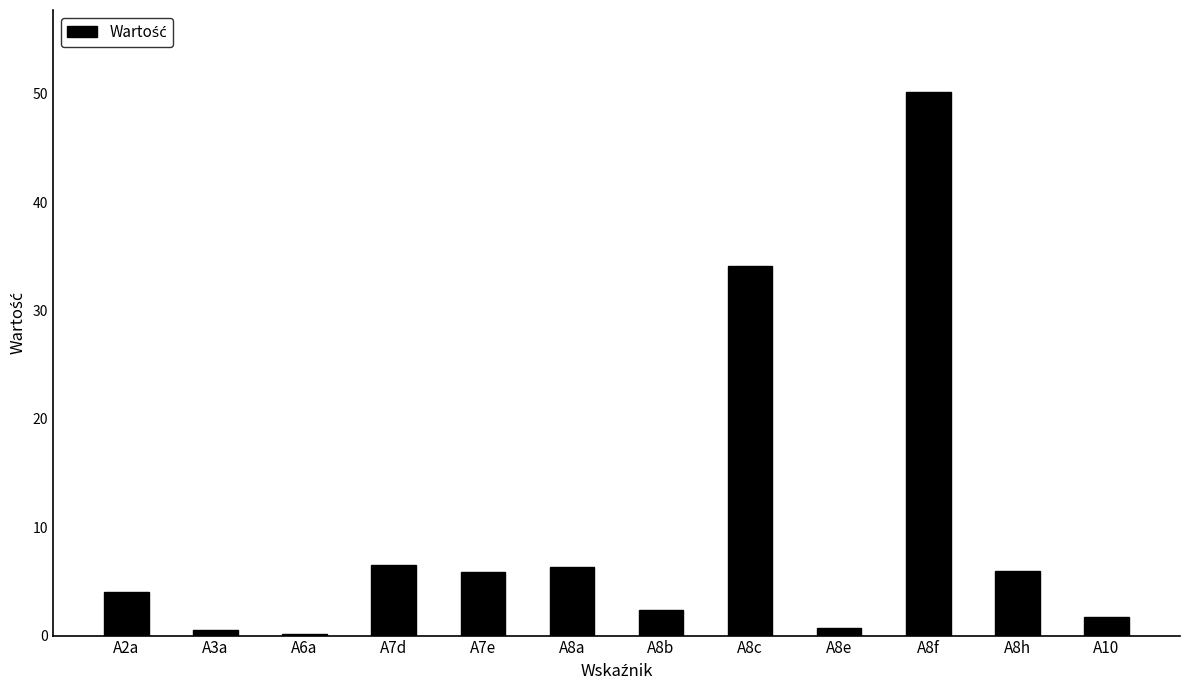

What is the maximum value shown in the chart?

50.2